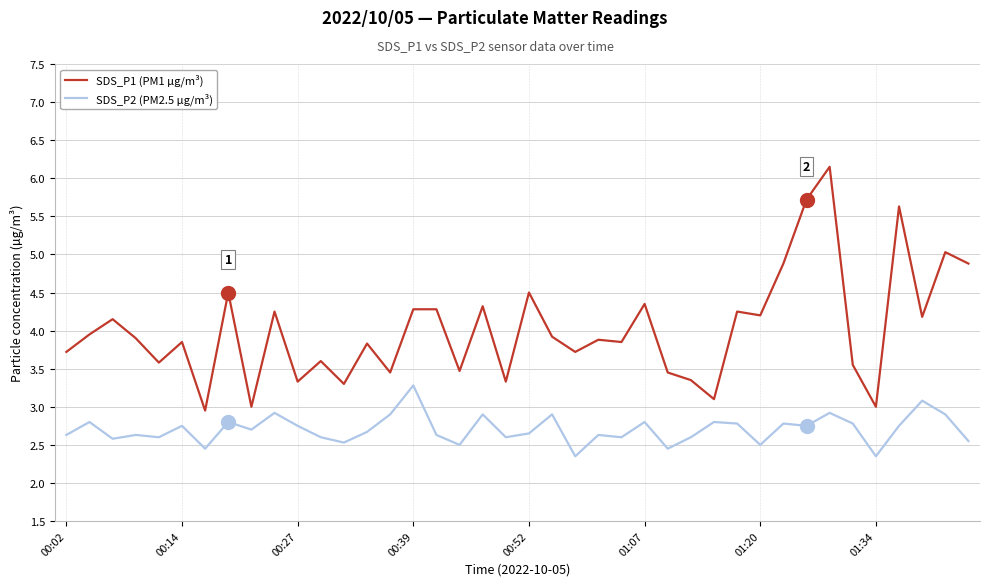

What is the maximum value for SDS_P1 (PM1 µg/m³)?

6.2